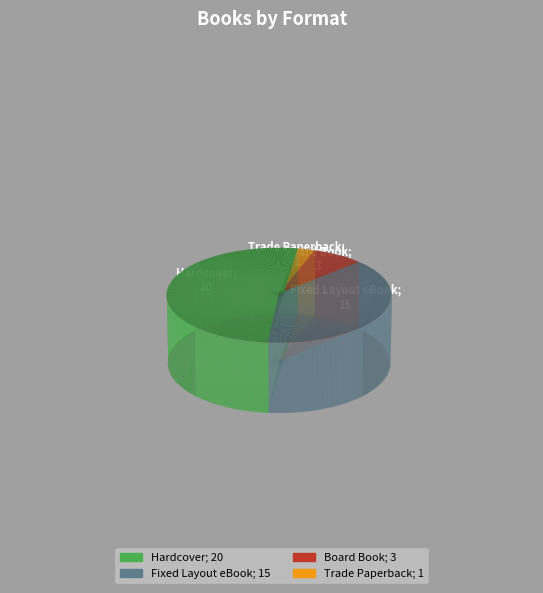

What percentage is the Trade Paperback slice, to the nearest percent?

3%